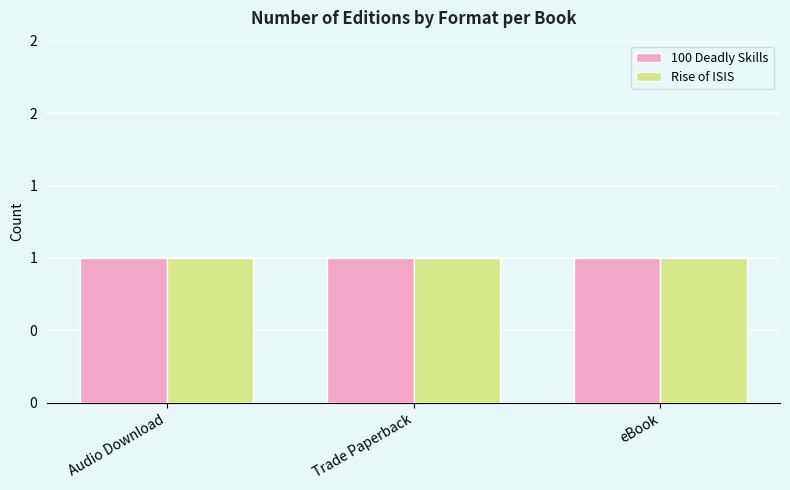

Does the chart contain any negative values?

No